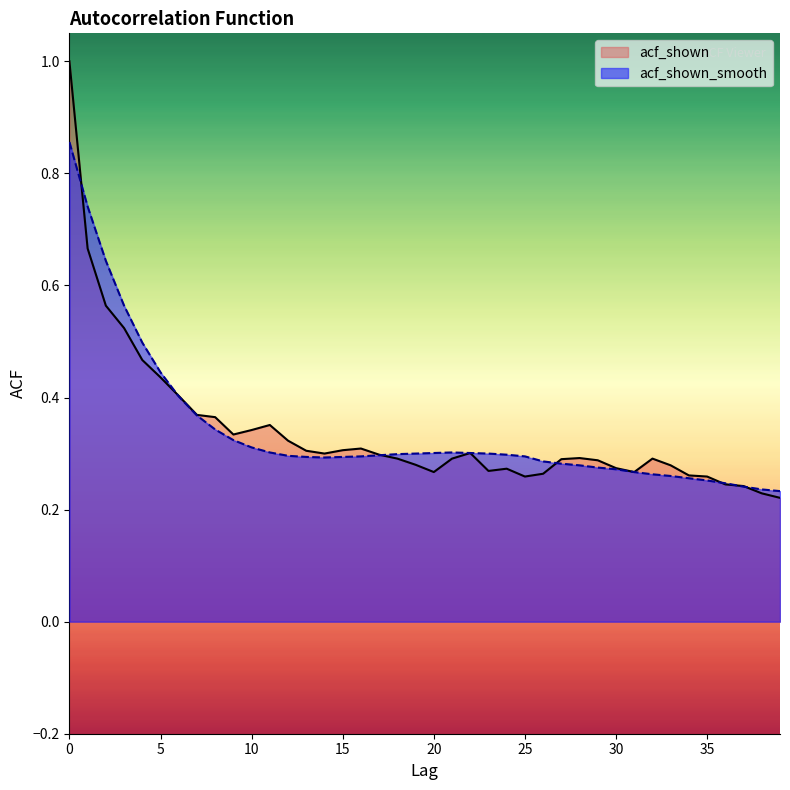

How many times do acf_shown_smooth and acf_shown cross each other?

7